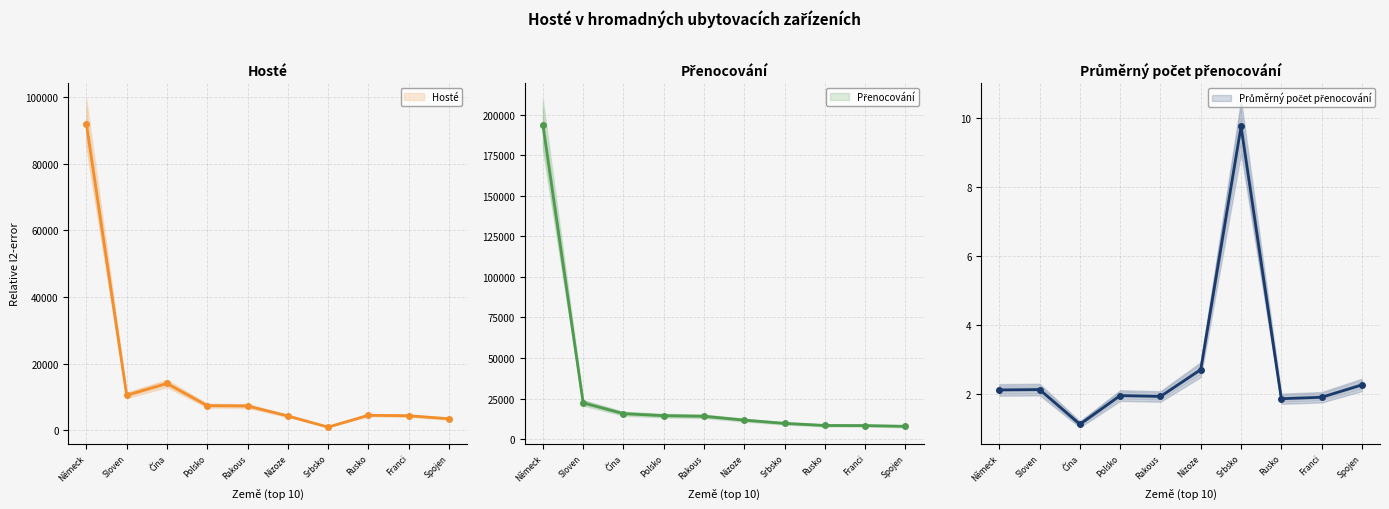

How many lines are shown in the chart?

3